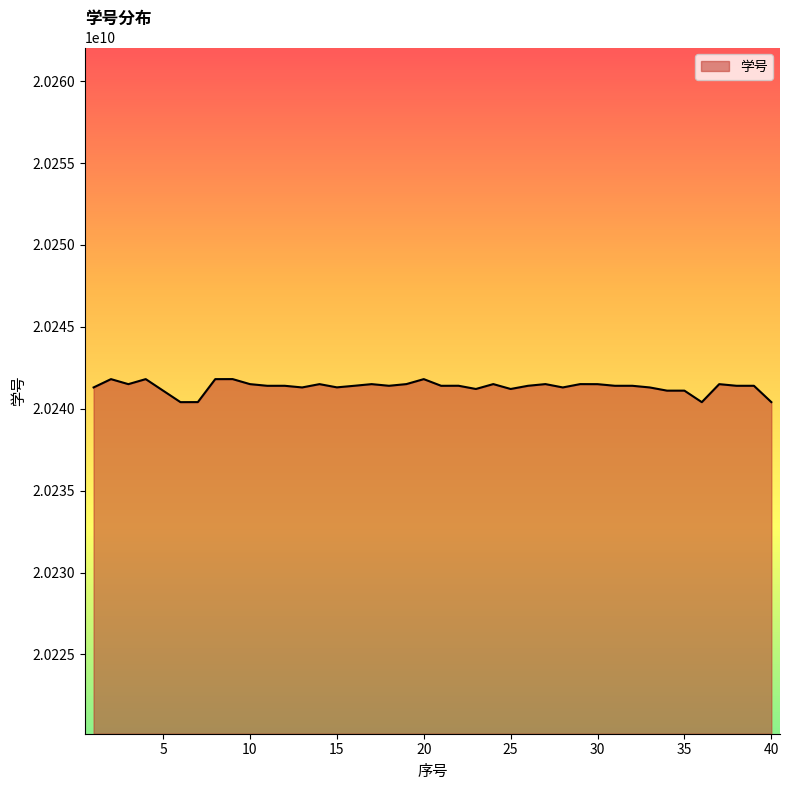

What is the difference between the maximum and minimum values?

1407014